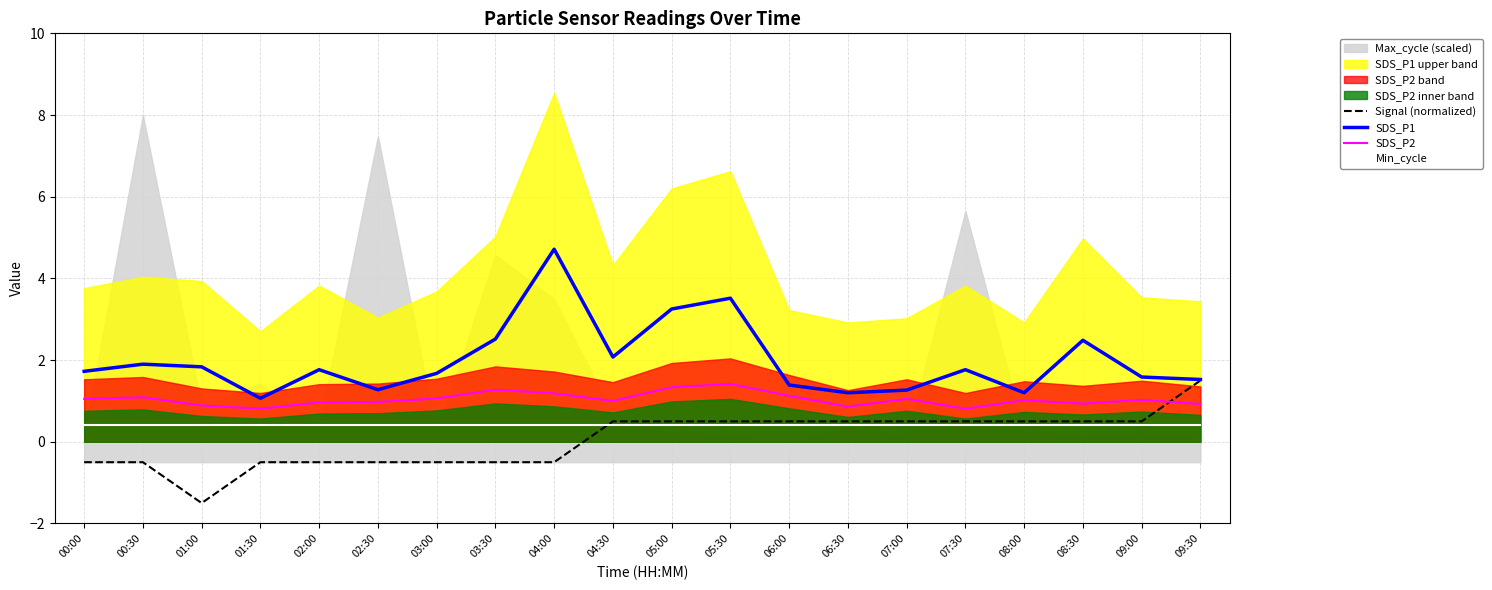

Which series has the largest range (max minus min)?

SDS_P1